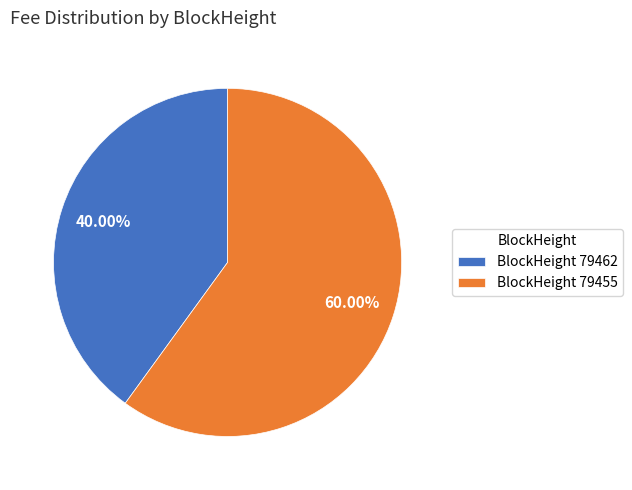

What is the smallest slice in the pie chart?

BlockHeight 79462